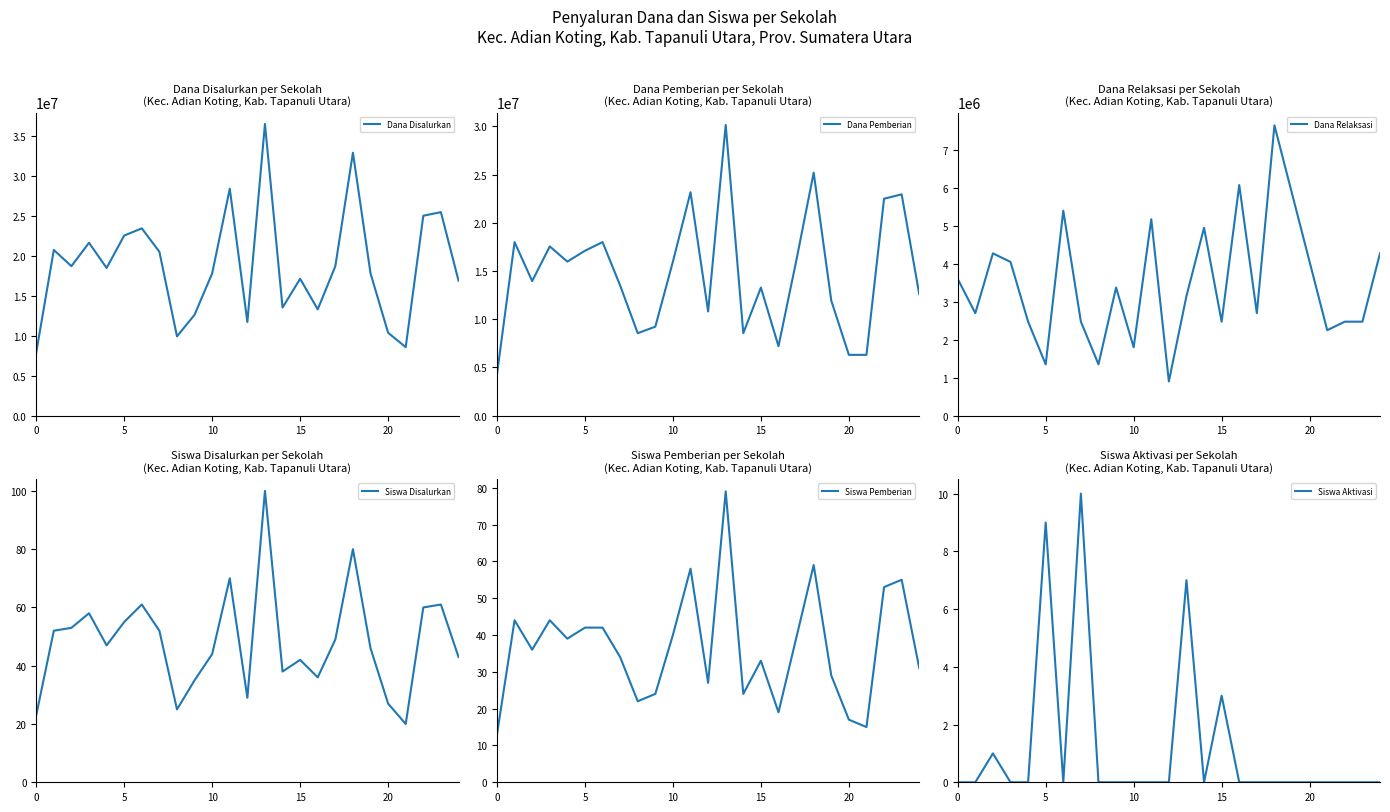

What is the label of the 16th point from the left?

15